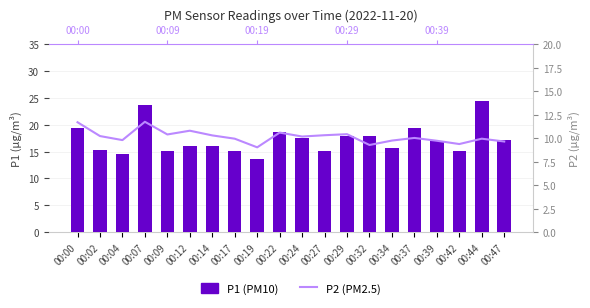

Reading right to left, extract all data points from this chart.

P1 (PM10): 00:47=17.2	00:44=24.4	00:42=15.1	00:39=17.0	00:37=19.3	00:34=15.6	00:32=18.0	00:29=17.9	00:27=15.1	00:24=17.4	00:22=18.6	00:19=13.7	00:17=15.2	00:14=16.0	00:12=16.1	00:09=15.2	00:07=23.6	00:04=14.5	00:02=15.3	00:00=19.4
P2 (PM2.5): 00:47=9.7	00:44=9.9	00:42=9.4	00:39=9.7	00:37=10.0	00:34=9.8	00:32=9.3	00:29=10.4	00:27=10.3	00:24=10.2	00:22=10.6	00:19=9.0	00:17=9.9	00:14=10.3	00:12=10.8	00:09=10.4	00:07=11.8	00:04=9.8	00:02=10.2	00:00=11.7